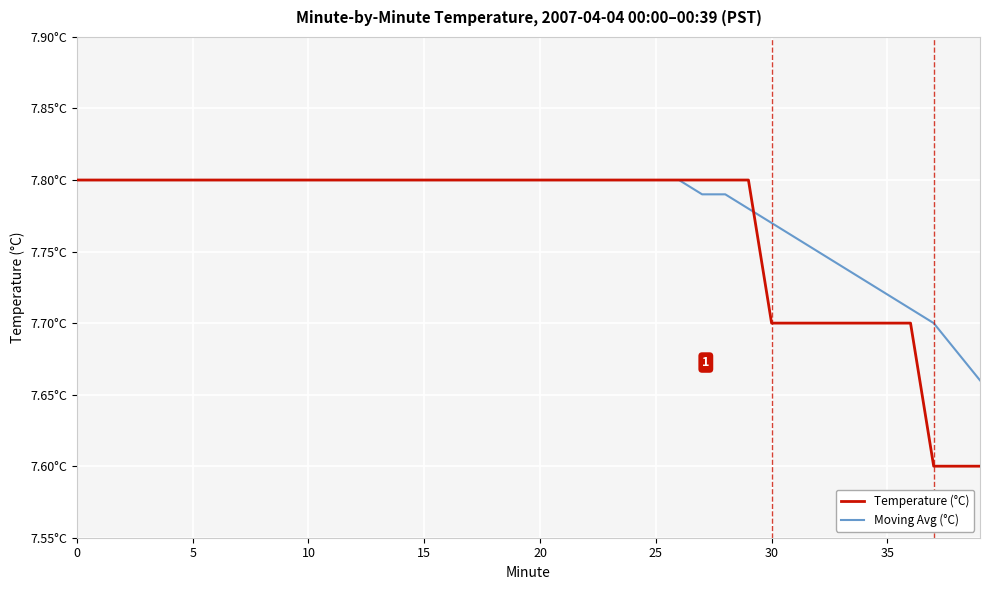

True or false: Moving Avg (°C) has more than 1 points higher than both neighbors.

False